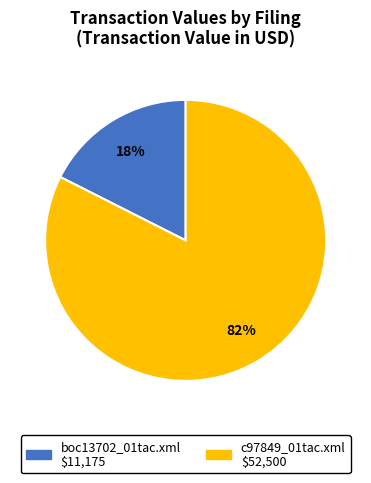

True or false: c97849_01tac.xml accounts for 74% of the total.

False